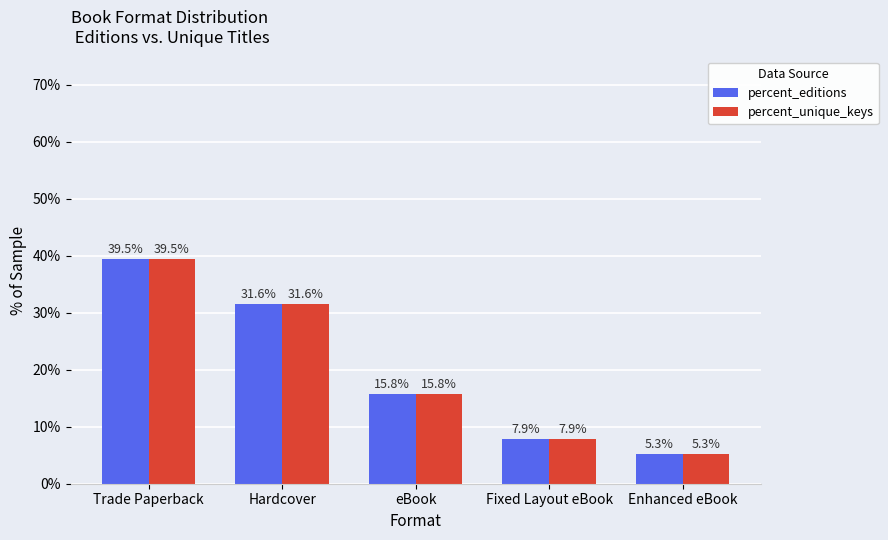

Rank the categories by percent_editions value from lowest to highest.

Enhanced eBook, Fixed Layout eBook, eBook, Hardcover, Trade Paperback